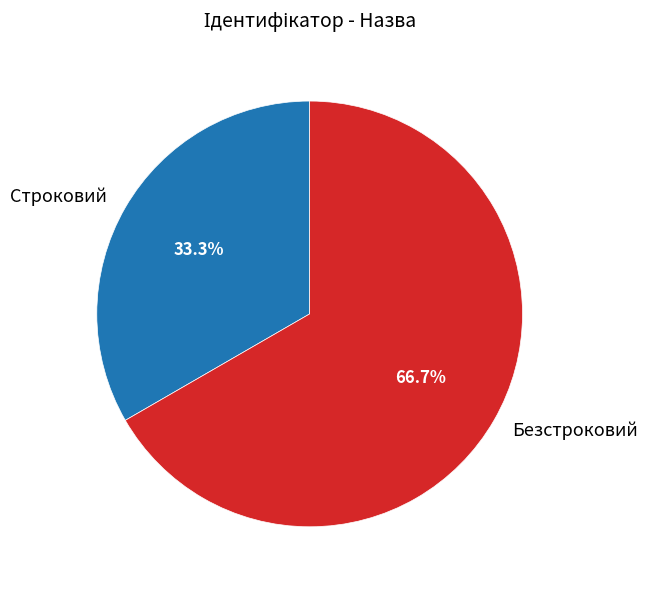

Rank the categories by value from highest to lowest.

Безстроковий, Строковий